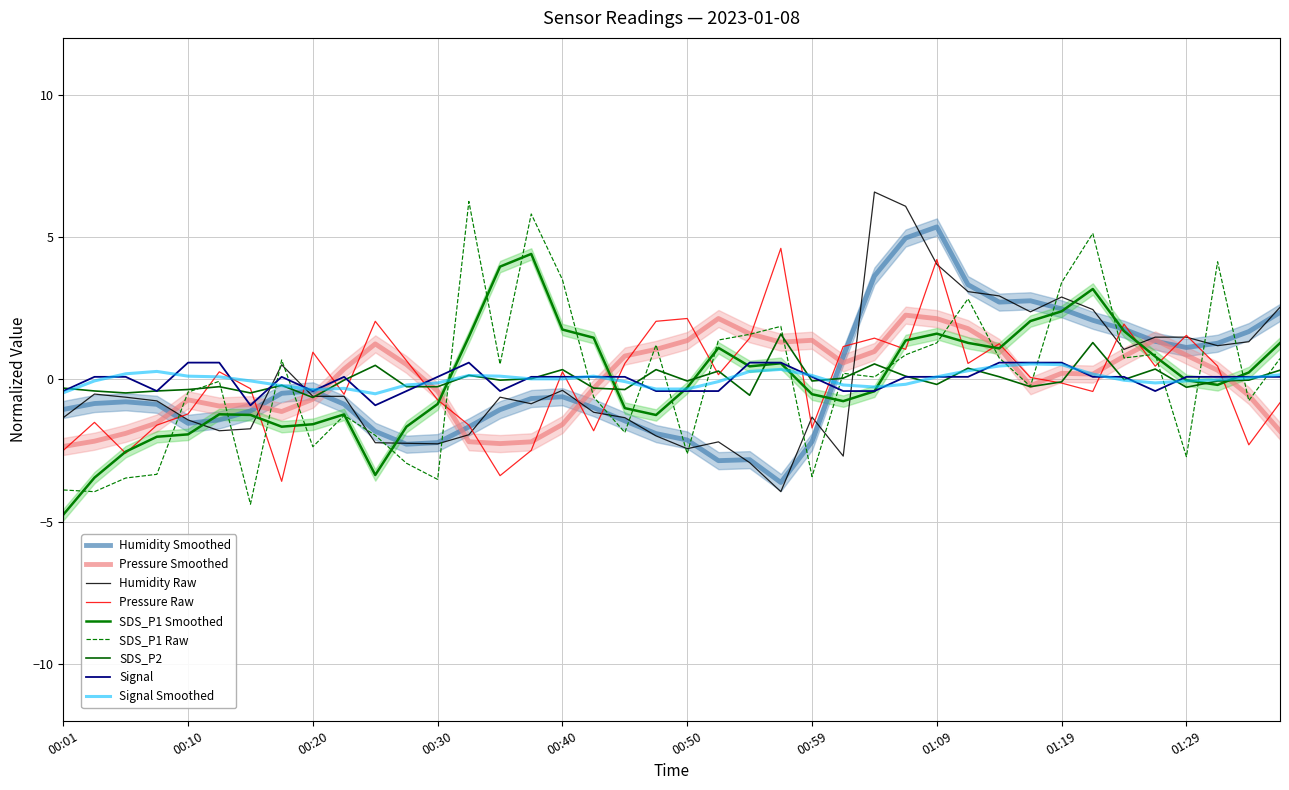

In SDS_P1, how many points are higher than both neighbors (excluding endpoints)?

12